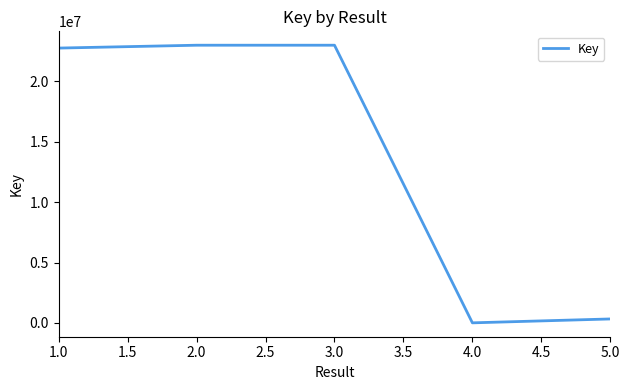

The chart shows a value of 471421 at 3.0. True or false?

False